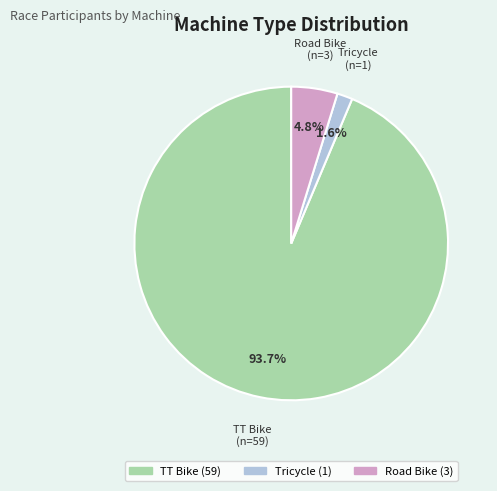

How many slices are in this pie chart?

3